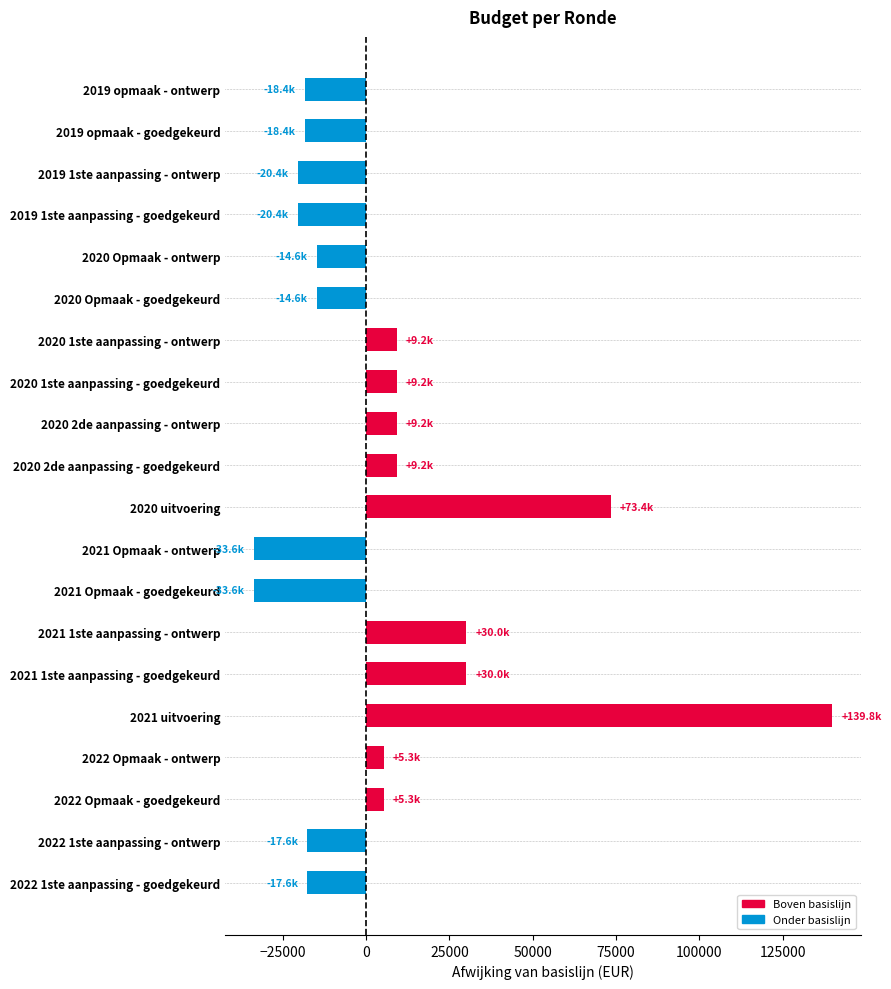

What is the difference between the maximum and minimum values?

173371